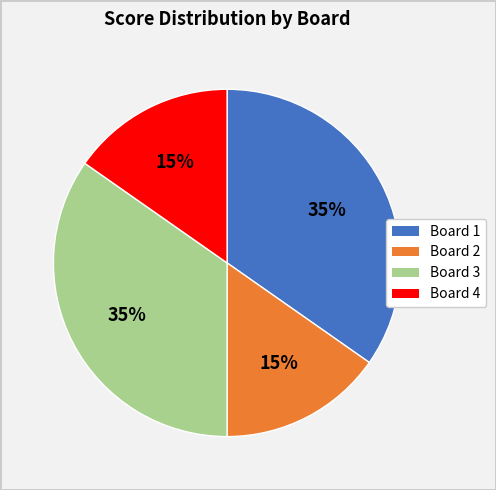

Is Board 3 the majority of the pie?

No